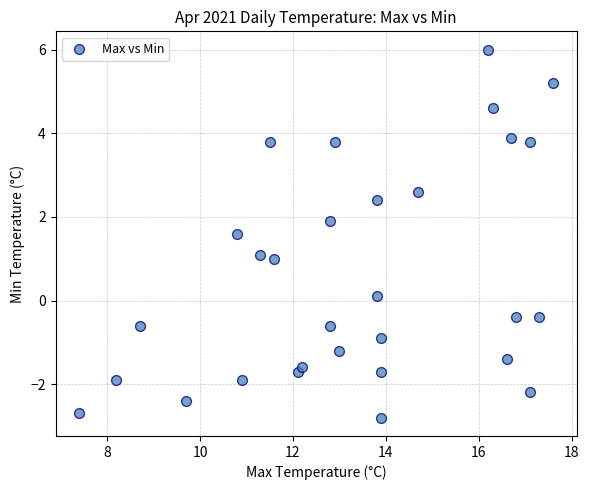

What is the range of Y values (max minus min)?

8.8